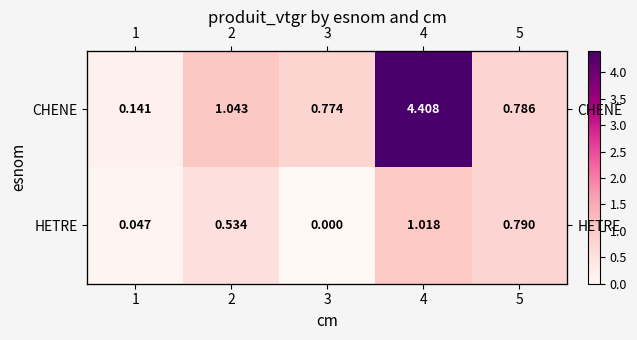

What is the average value of the HETRE series?

0.5